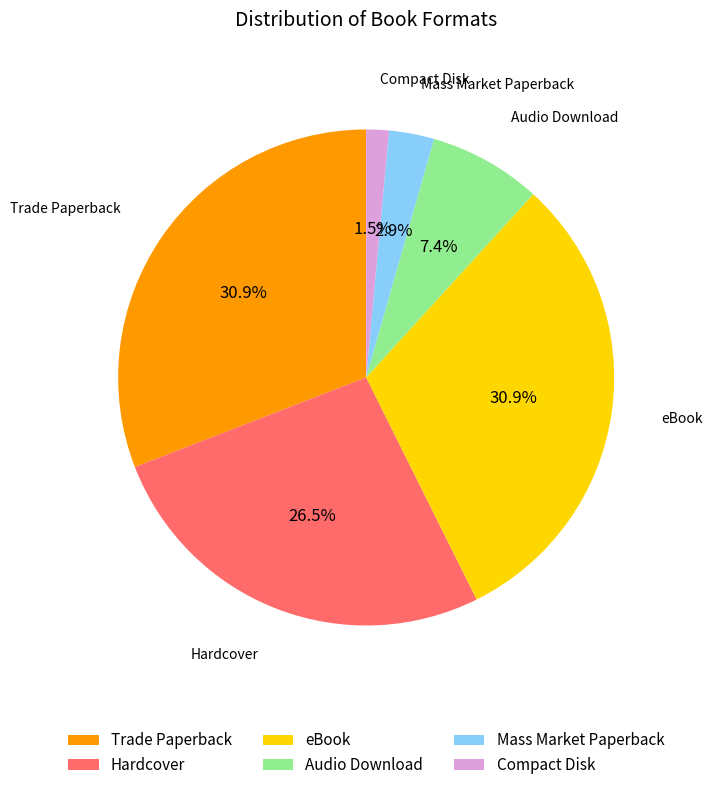

Is Mass Market Paperback the majority of the pie?

No